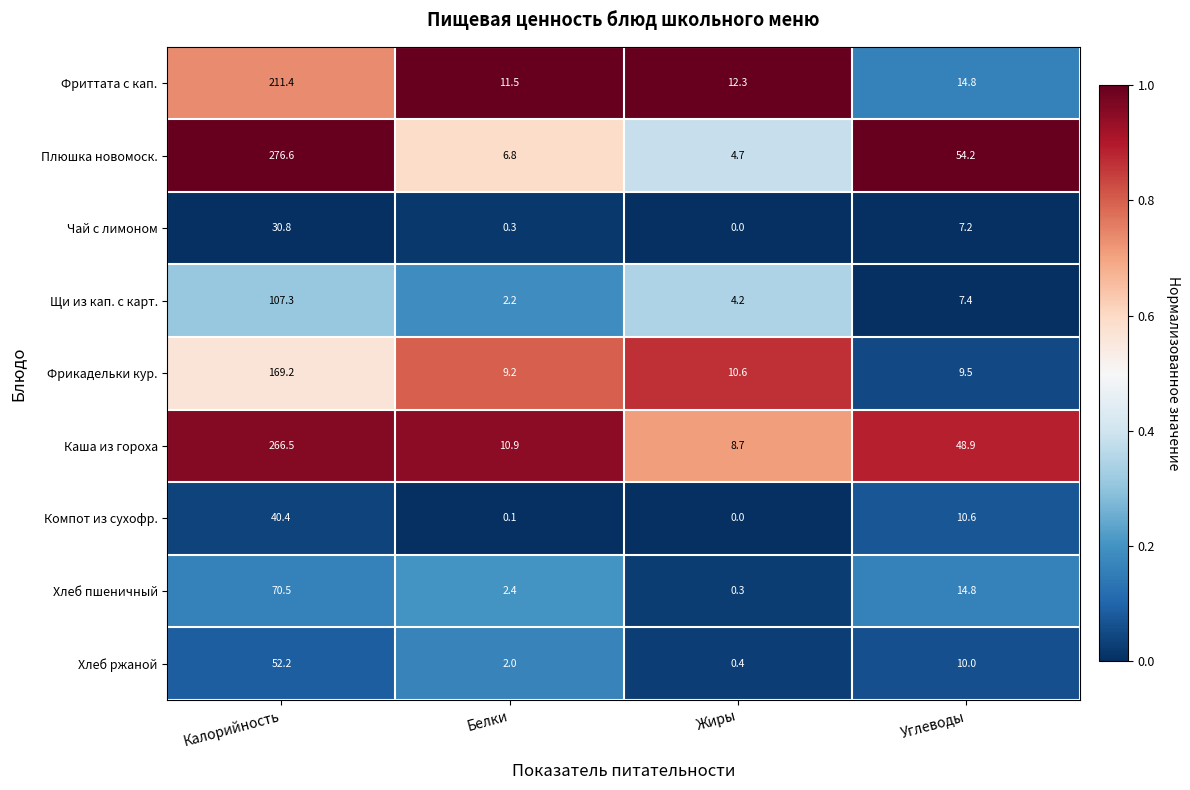

What is the sum of the Компот из сухофр. values at Белки and Углеводы?

10.7